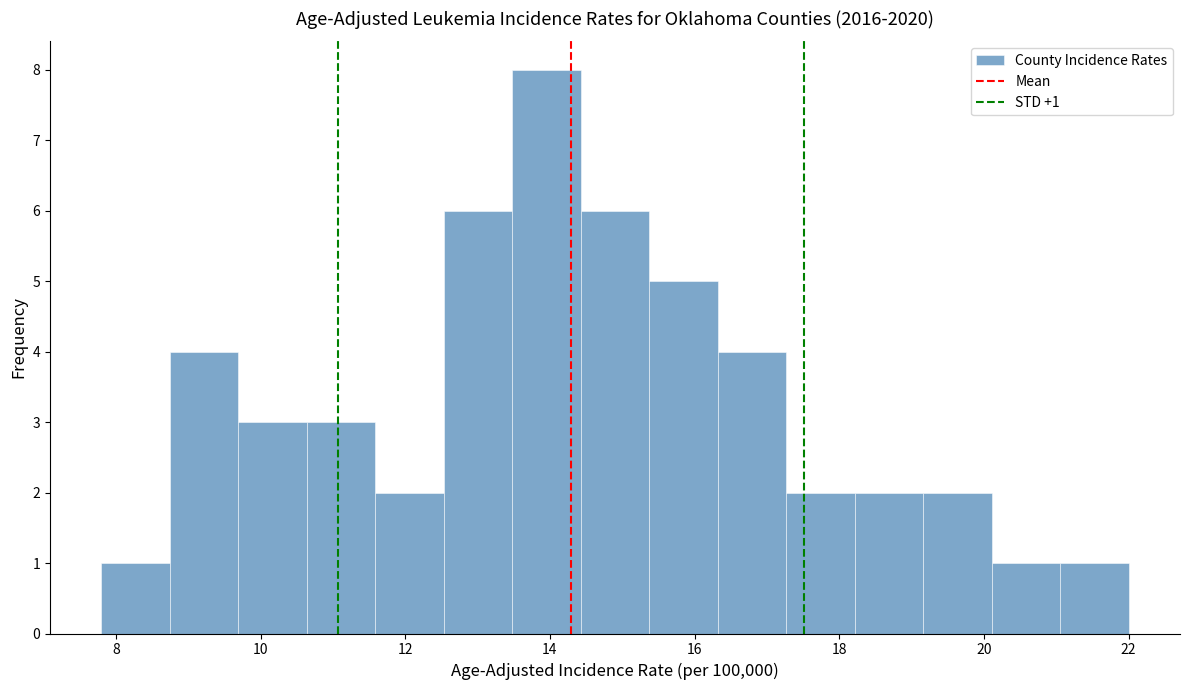

Which range on the x-axis has the tallest bar?

13.4 to 14.4